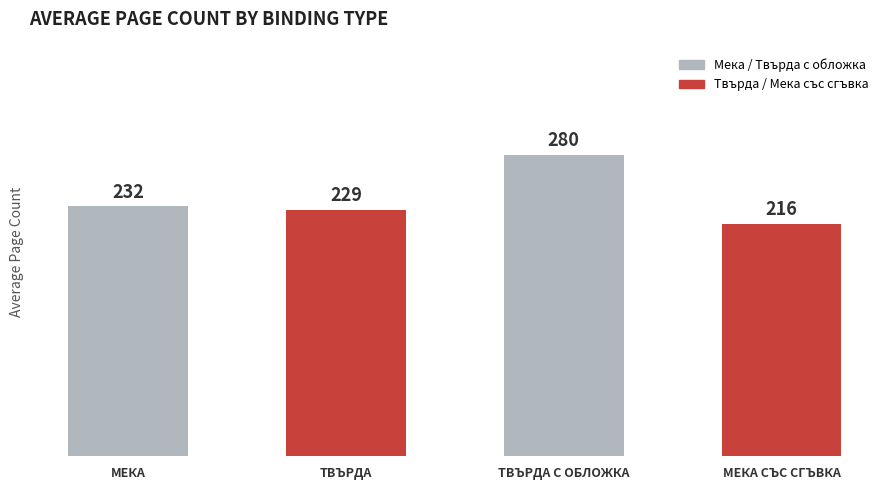

How many data points are less than 232?

2